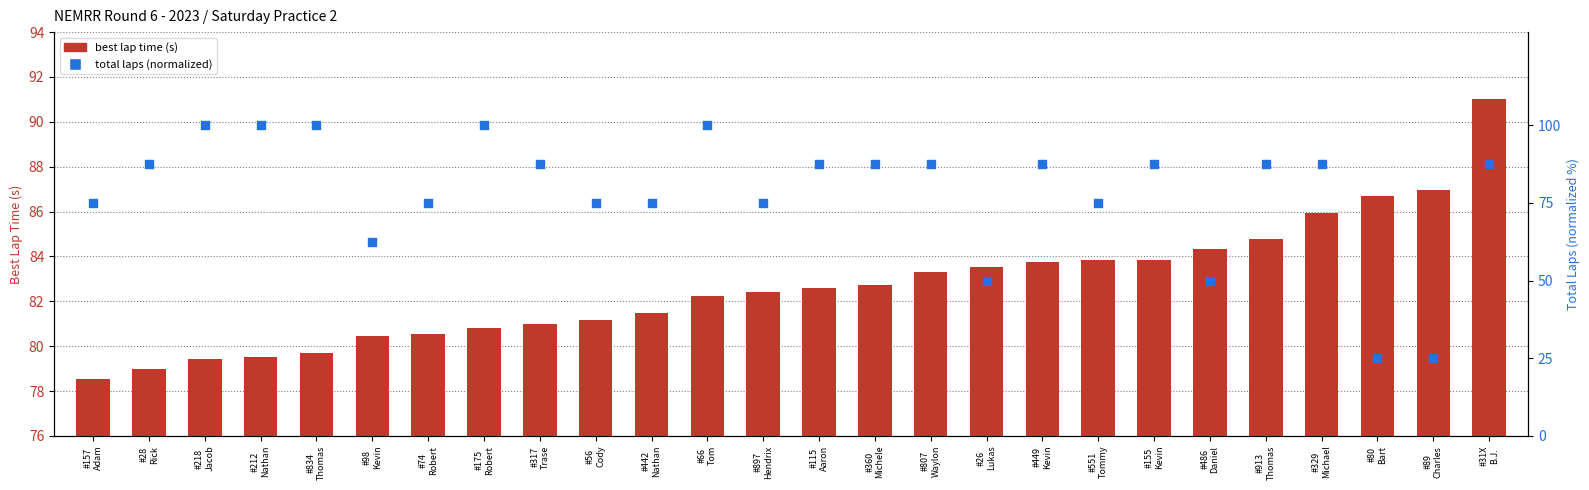

Which series has the largest total across all categories?

best lap time (s)